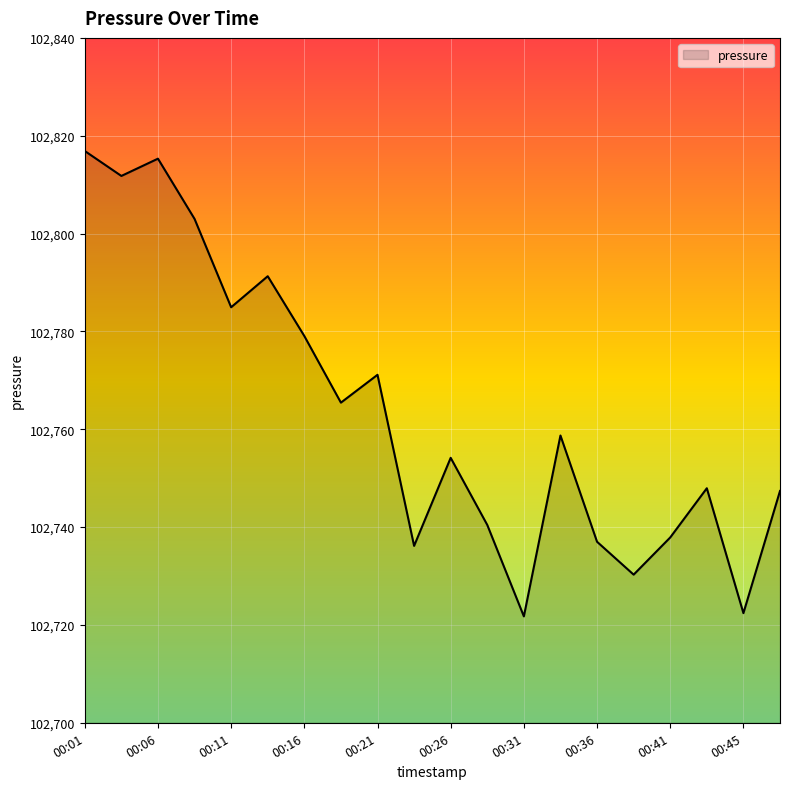

What is the smallest value displayed?

102721.8